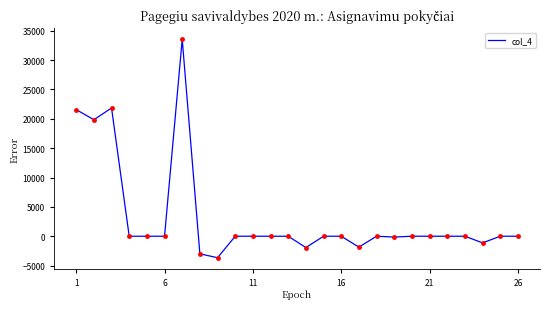

What is the sum of all values?

85092